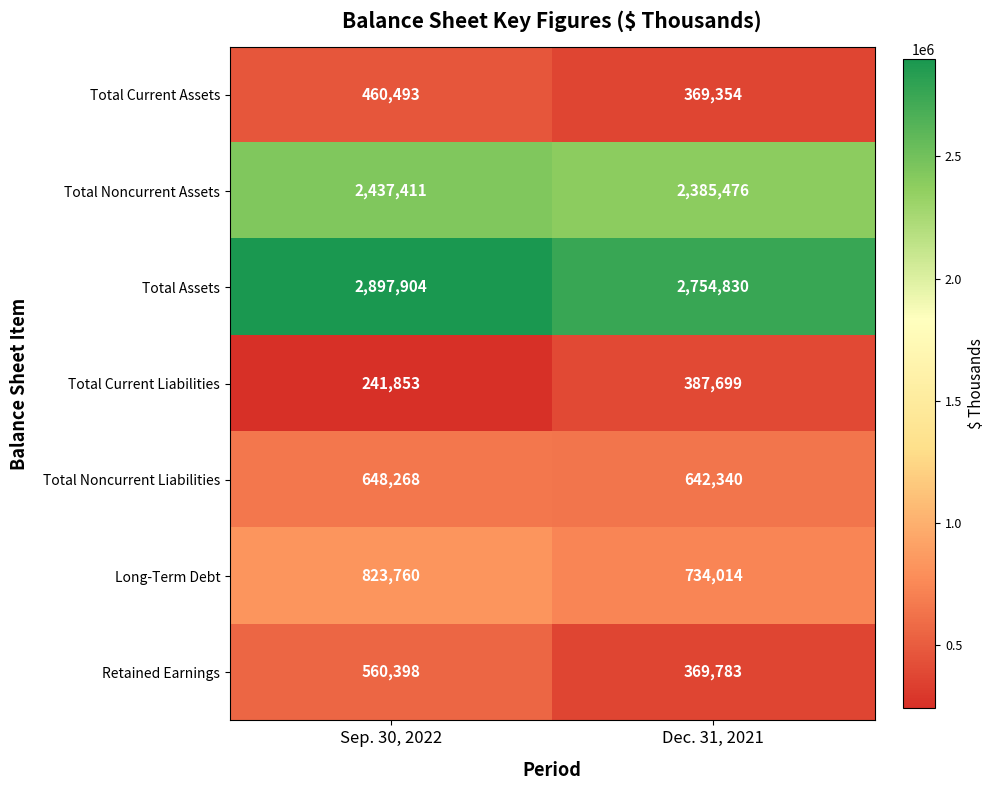

Which label corresponds to the largest value in the chart?

Sep. 30, 2022